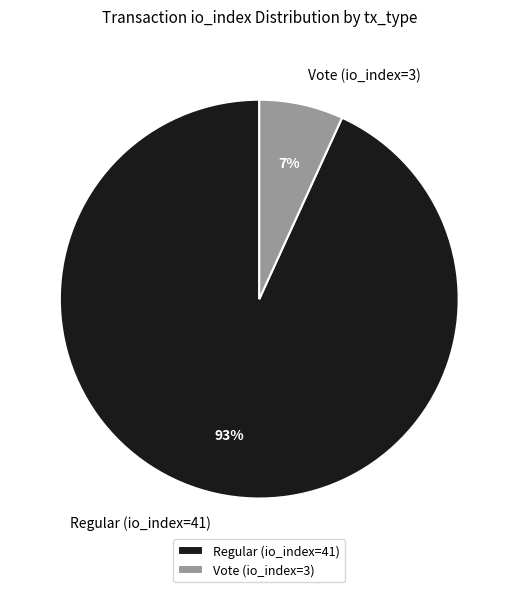

The Vote (io_index=3) slice represents 1% of the pie. True or false?

False